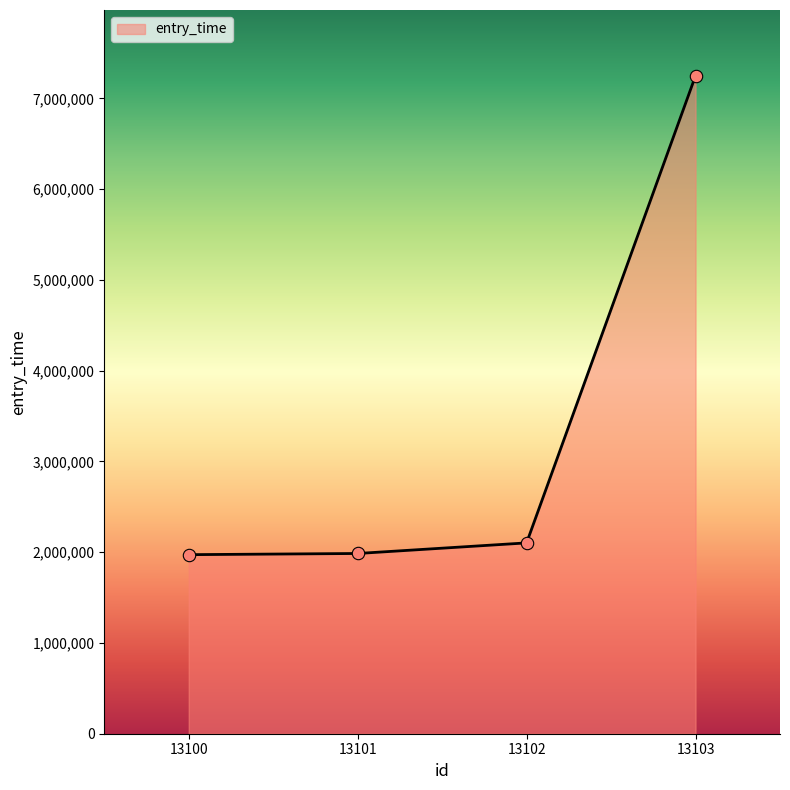

What is the ratio of the value at 13100 to the value at 13103?

0.3